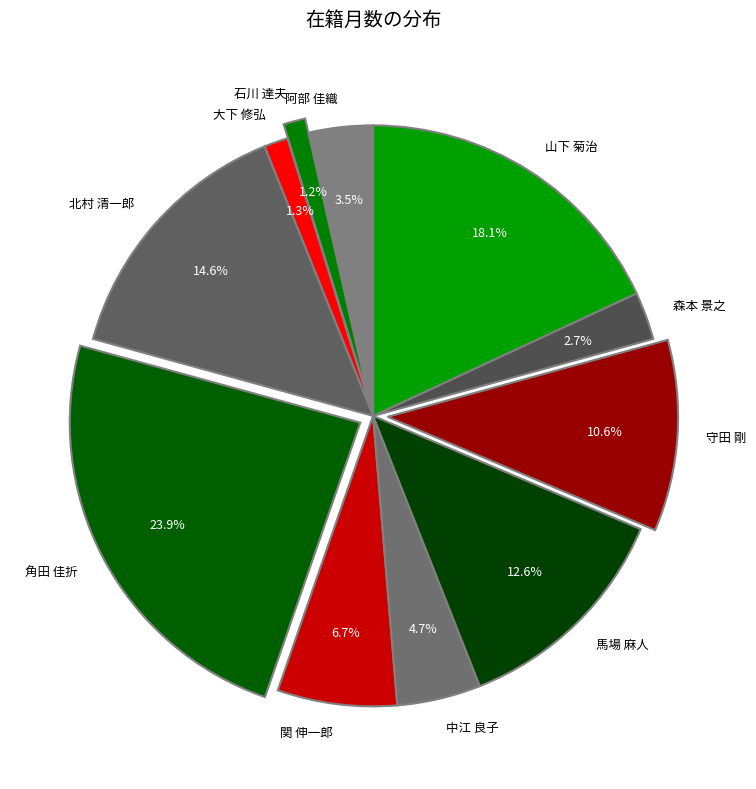

To the nearest percent, what percentage of the pie is 大下 修弘?

1%